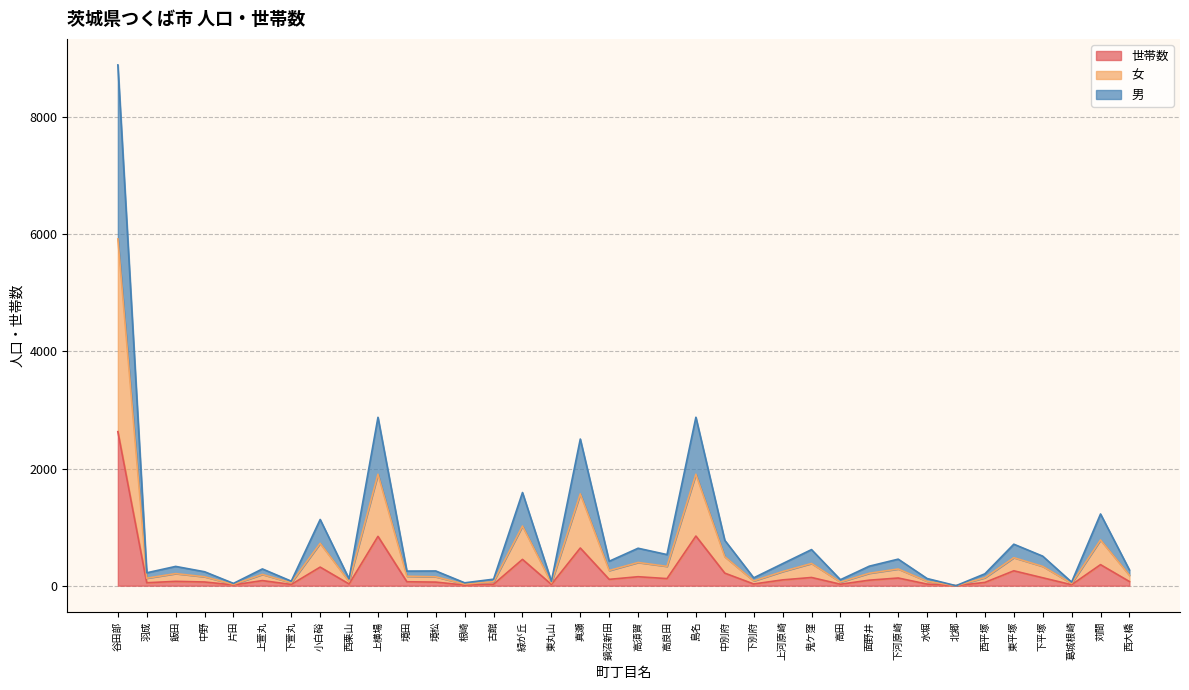

Which category has the lowest value in the 世帯数 series?

北郷